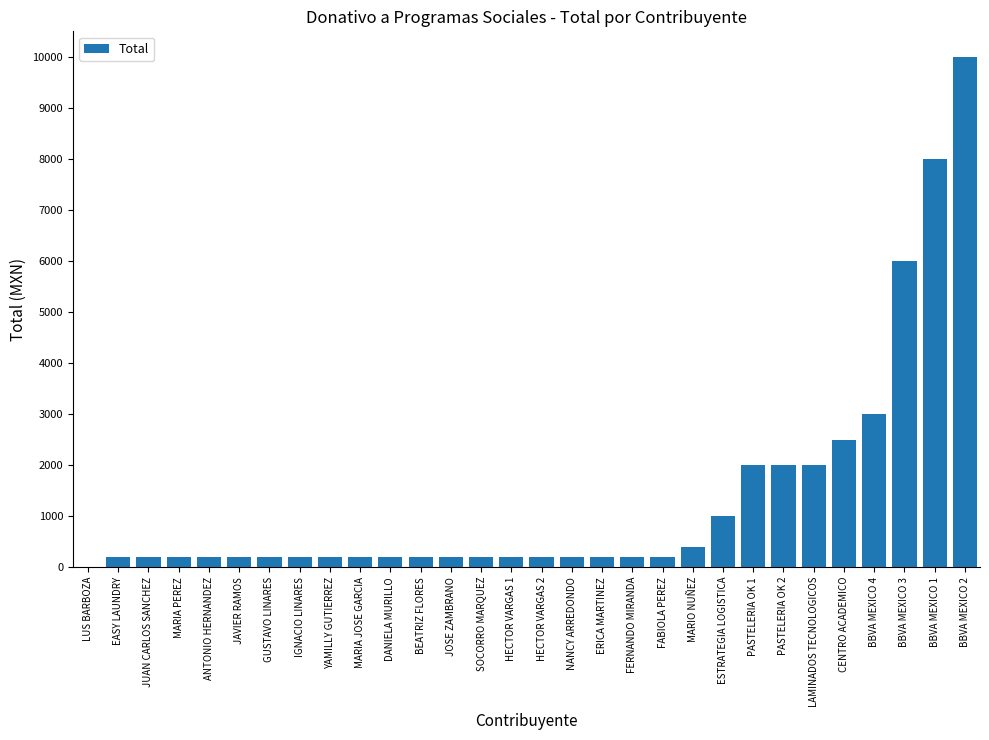

What value does the data have at SOCORRO MARQUEZ, to the nearest 100?

200